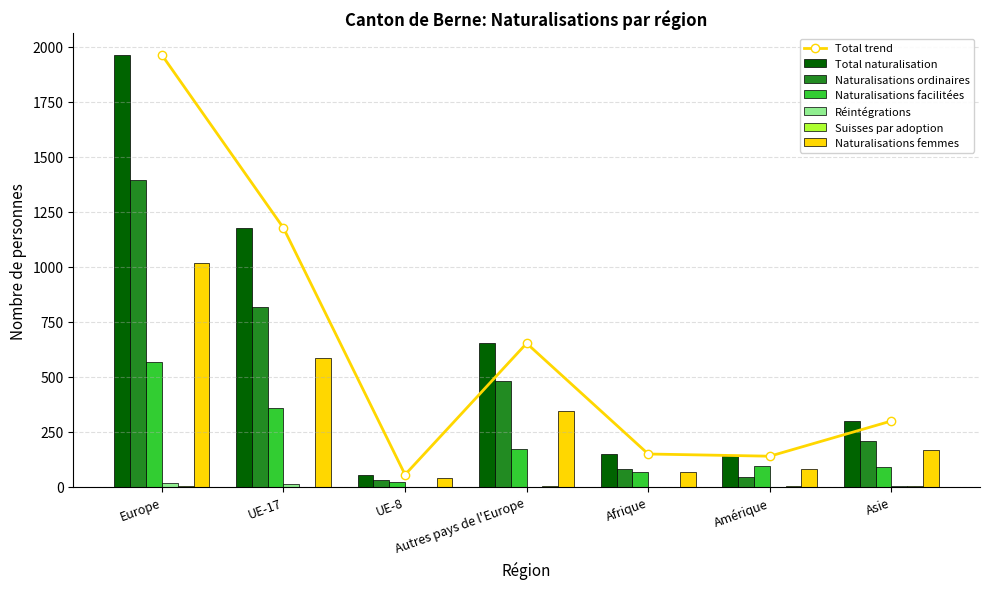

What is the maximum value for Naturalisations ordinaires?

1394